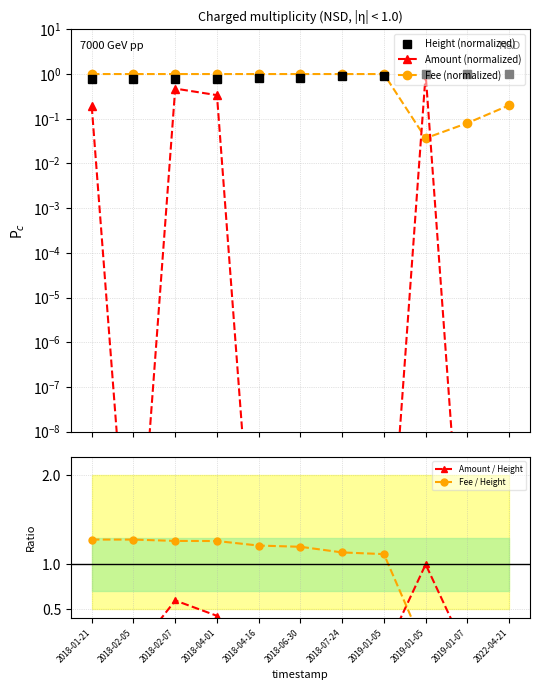

Which series has the largest range (max minus min)?

Fee / Height